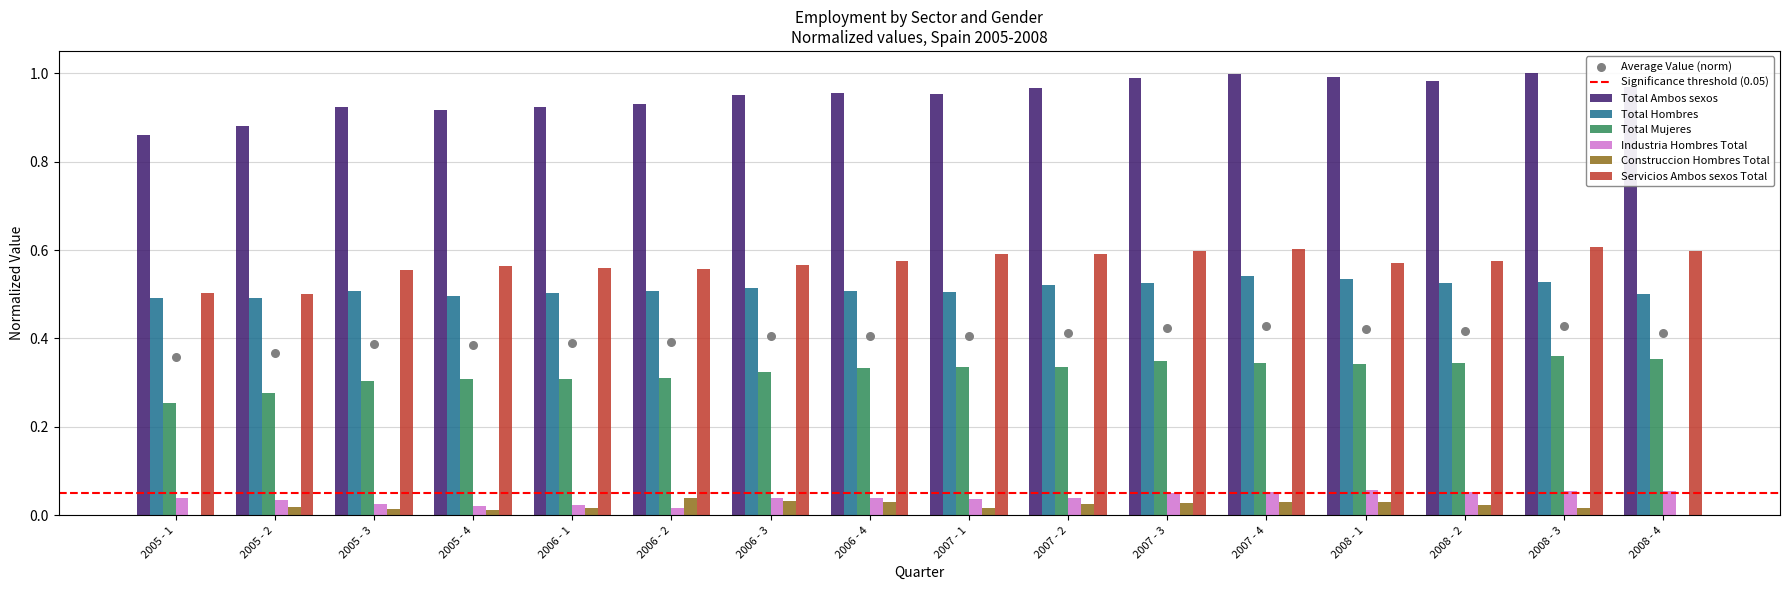

What is the total value across all series at 2008 - 1?

2.5